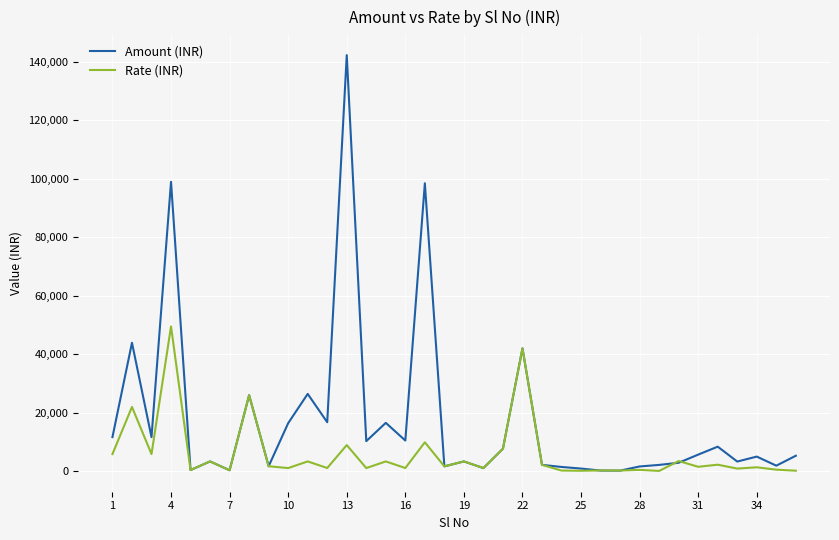

Which series has the largest total across all categories?

Amount (INR)